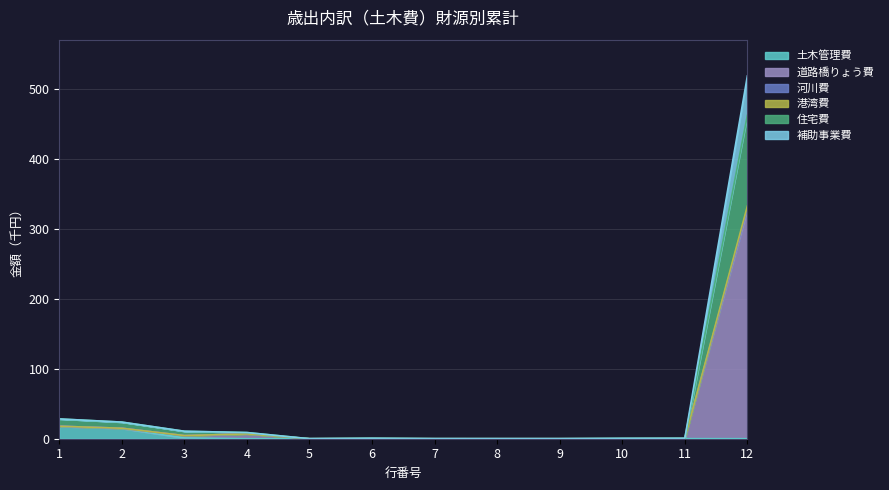

What are all the series names shown in the legend?

土木管理費, 道路橋りょう費, 河川費, 港湾費, 住宅費, 補助事業費